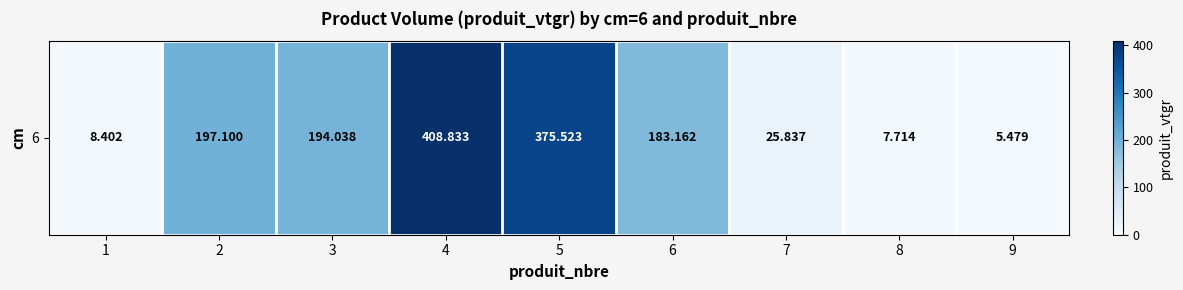

Reading left to right, what are all the values shown in this chart?

1=8.4	2=197.1	3=194.0	4=408.8	5=375.5	6=183.2	7=25.8	8=7.7	9=5.5